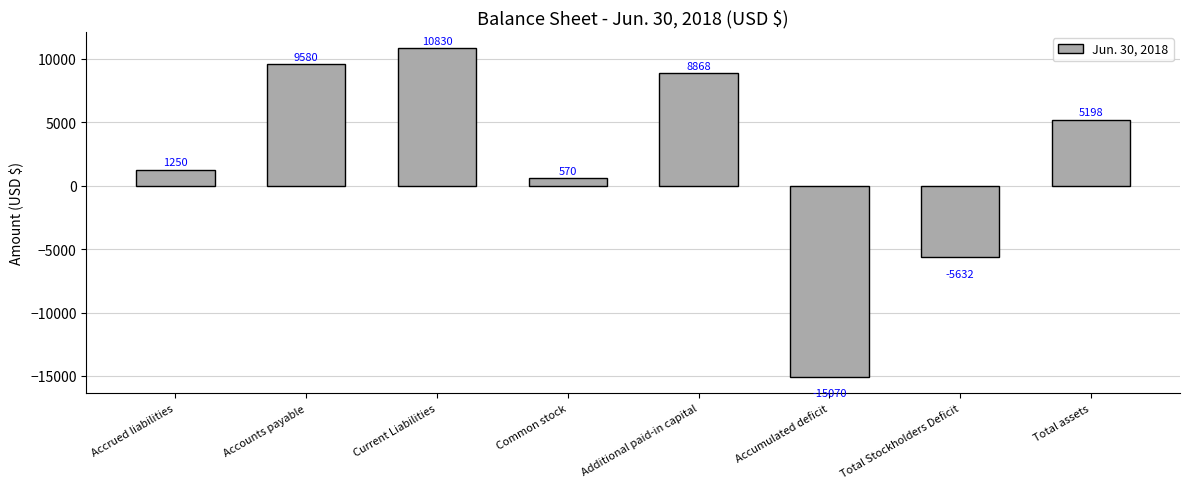

What position from the left is Total Stockholders Deficit?

7